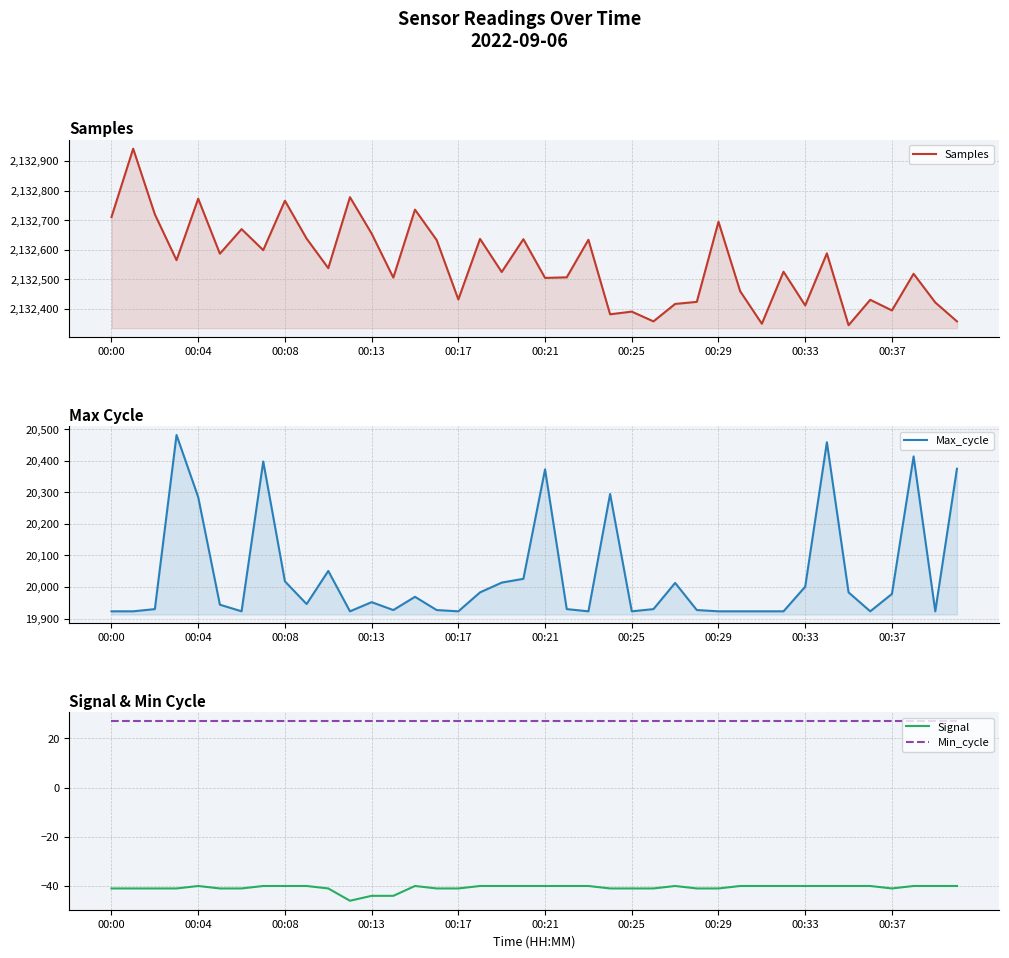

True or false: Samples and Min_cycle cross at least once.

False